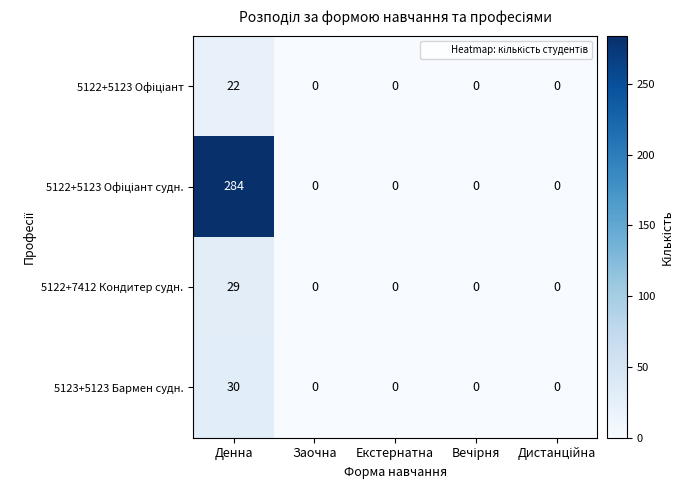

What is the spread (max minus min) of values at Денна?

262